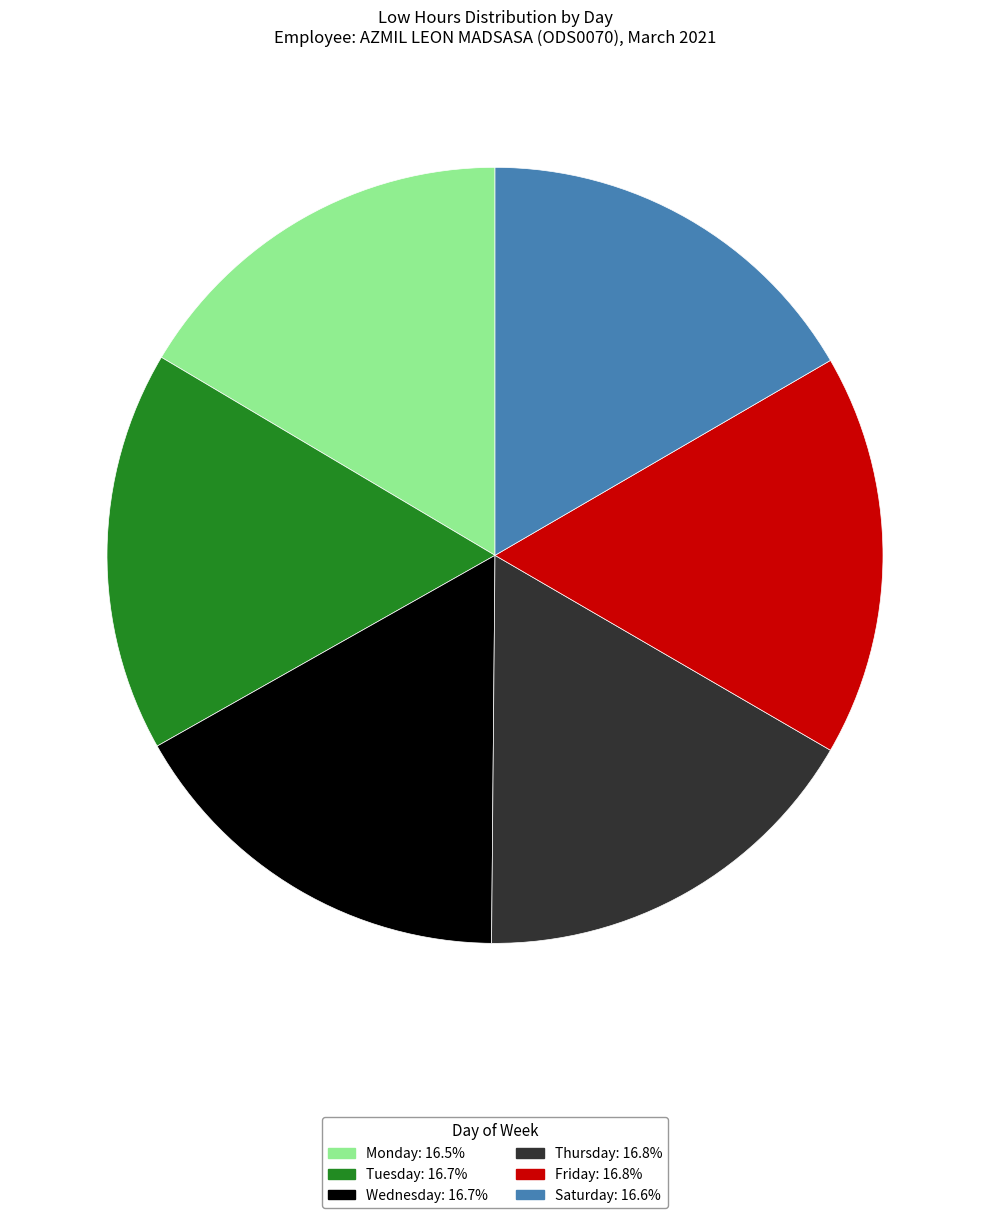

Is there any slice that represents more than half of the pie?

No